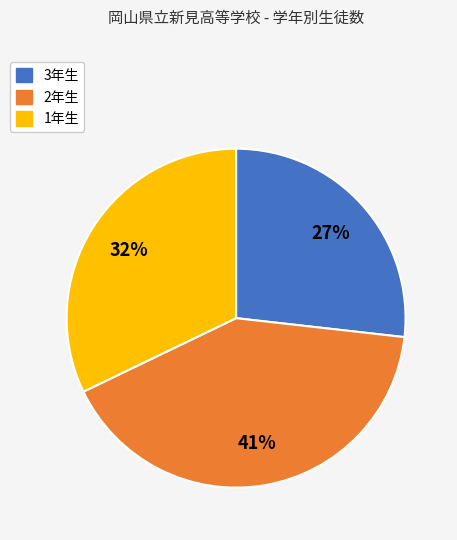

Is 3年生 the majority of the pie?

No